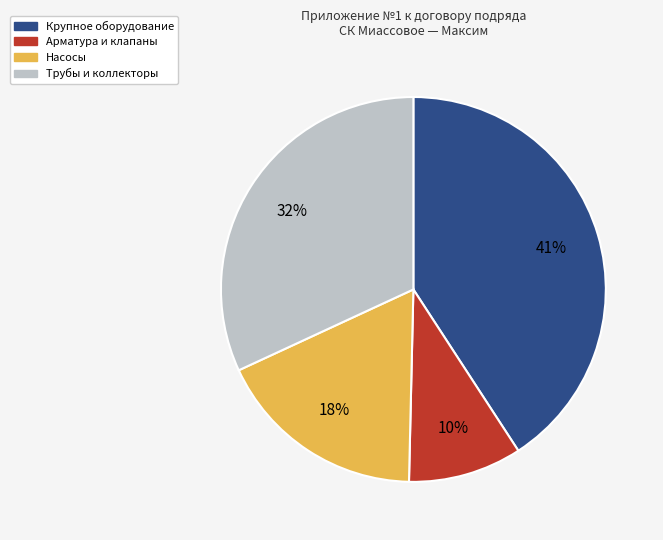

To the nearest percent, what is the average slice percentage?

25%